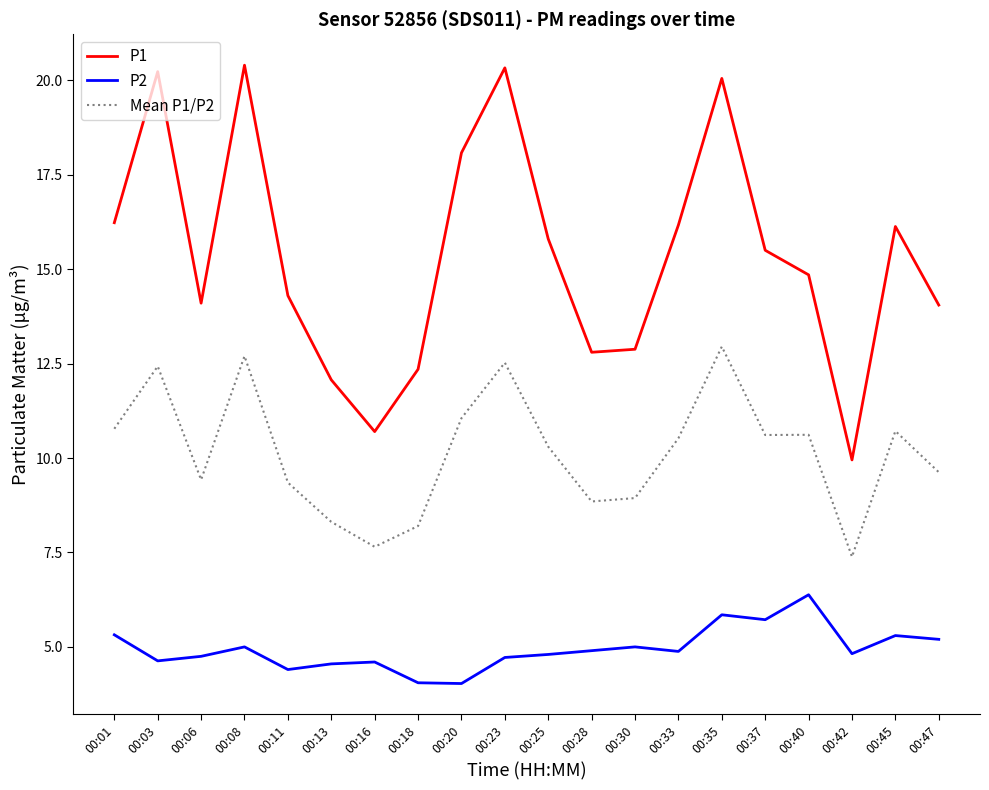

Does the chart display data point markers on the line(s)?

No